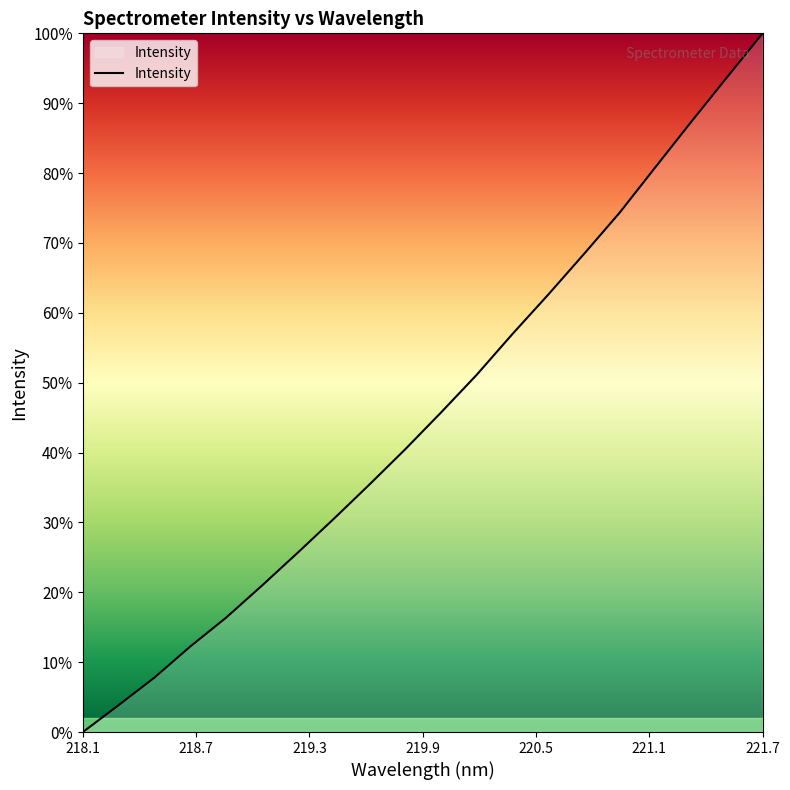

What is the maximum value shown in the chart?

100.0